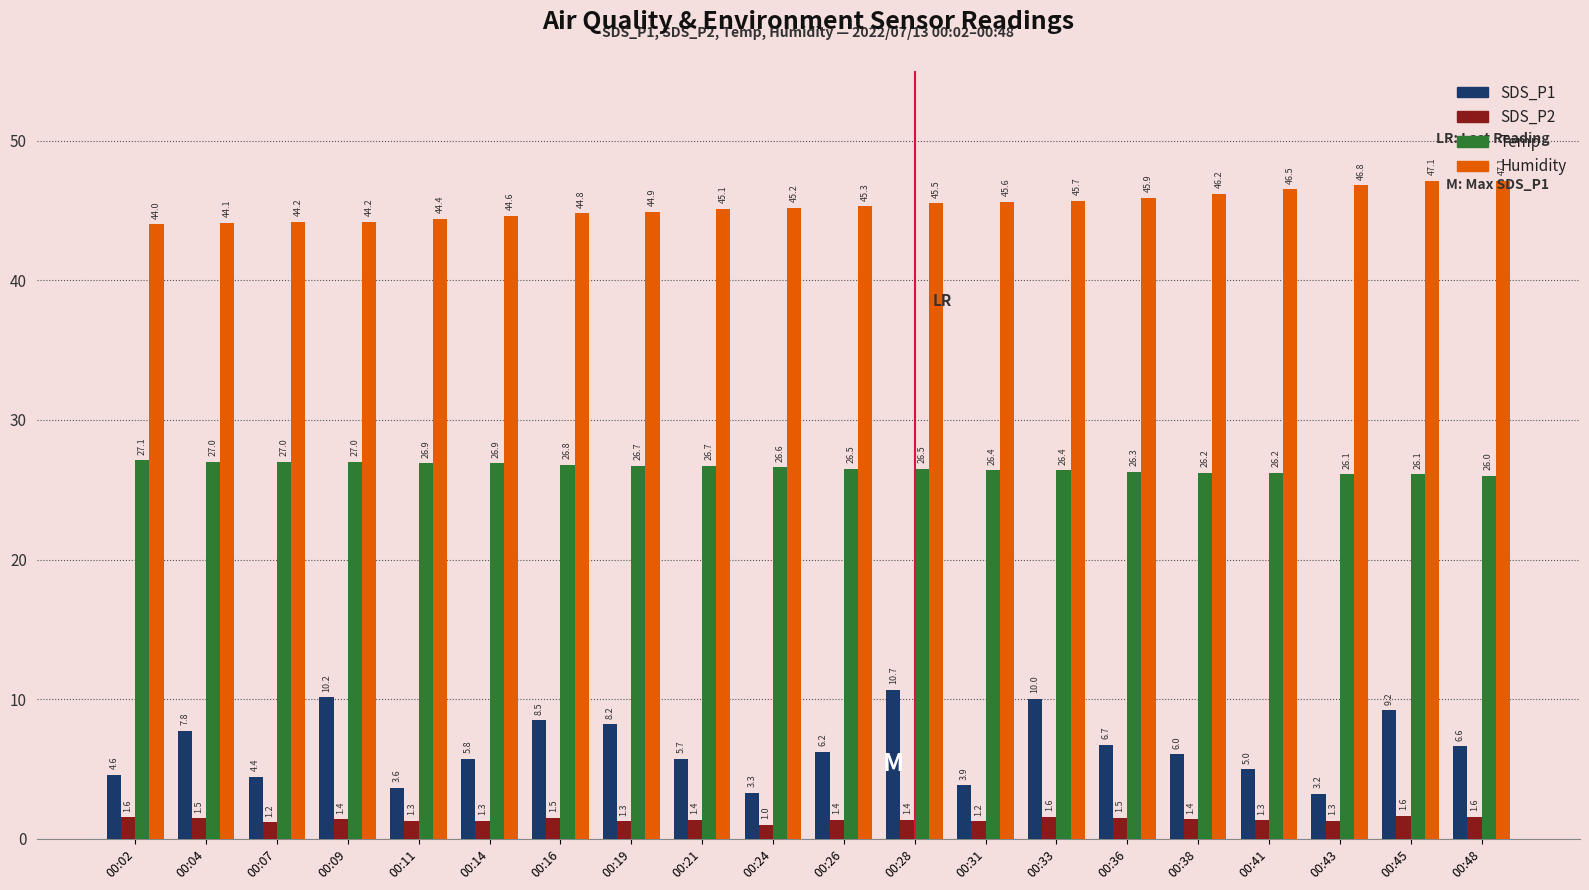

What is the difference between the highest and lowest values at 00:24?

44.2